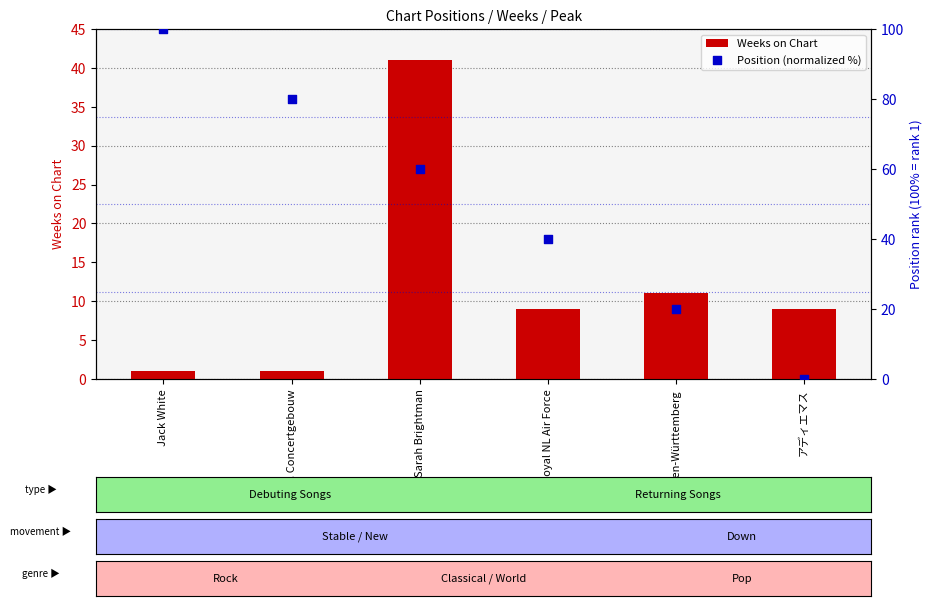

Which series contains the lowest Y value?

Position (normalized %)